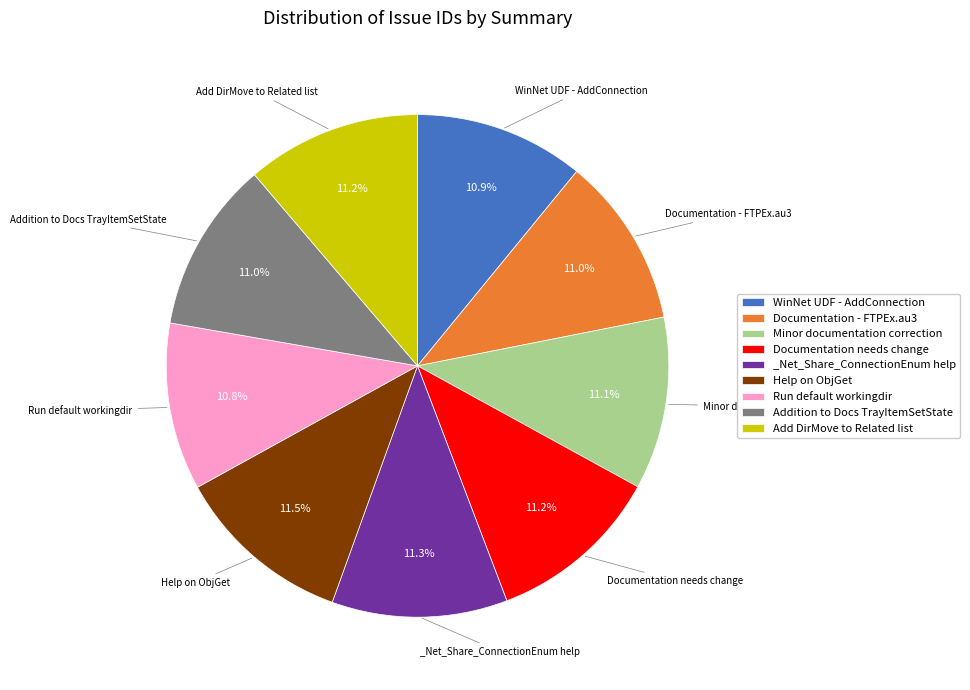

To the nearest percent, what is the combined percentage of Documentation - FTPEx.au3 and _Net_Share_ConnectionEnum help?

22%